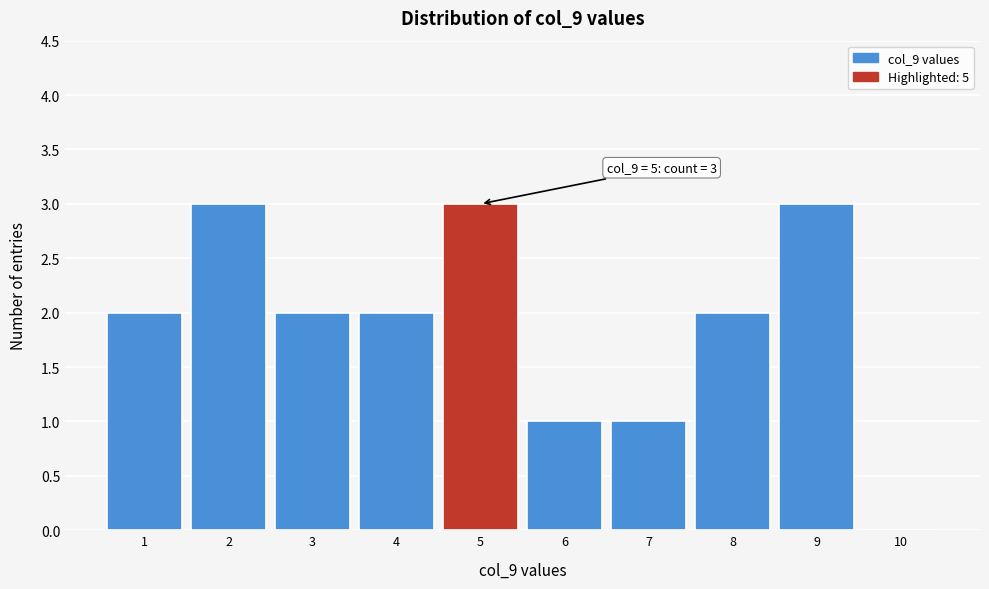

Reading left to right, transcribe all the data shown in this chart.

1=2	2=3	3=2	4=2	5=3	6=1	7=1	8=2	9=3	10=0